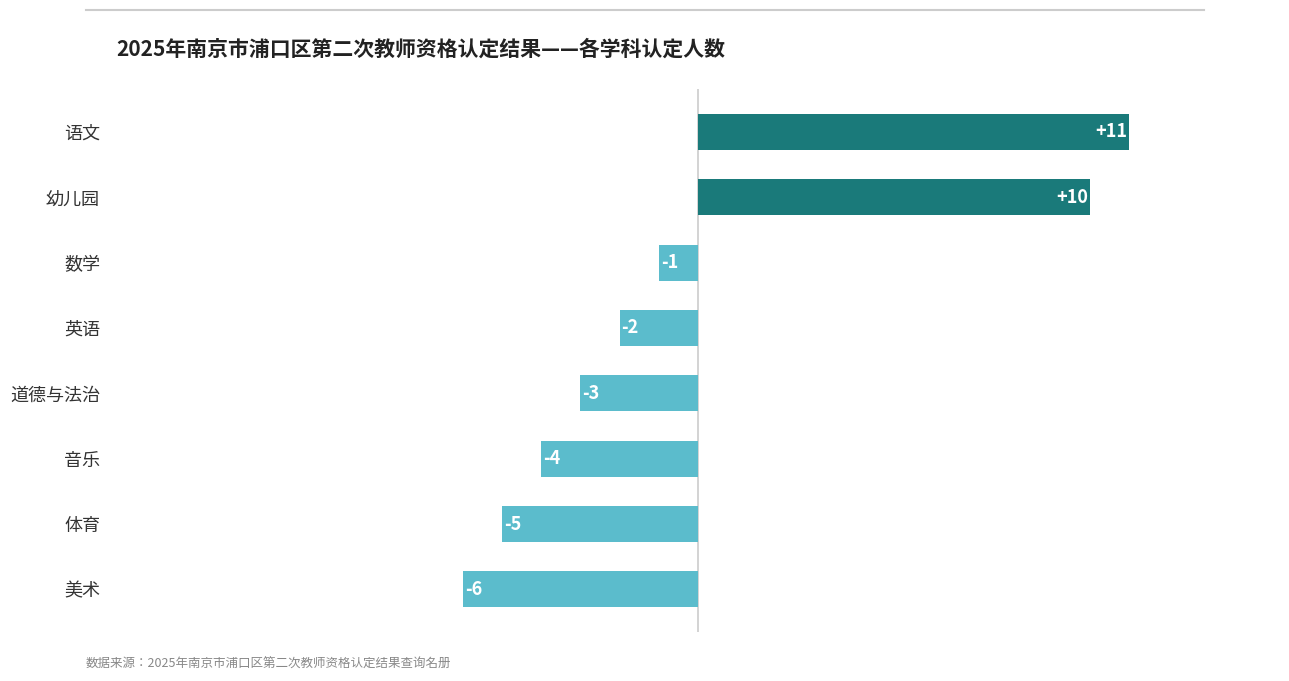

What is the change in value from 数学 to 幼儿园?

+11